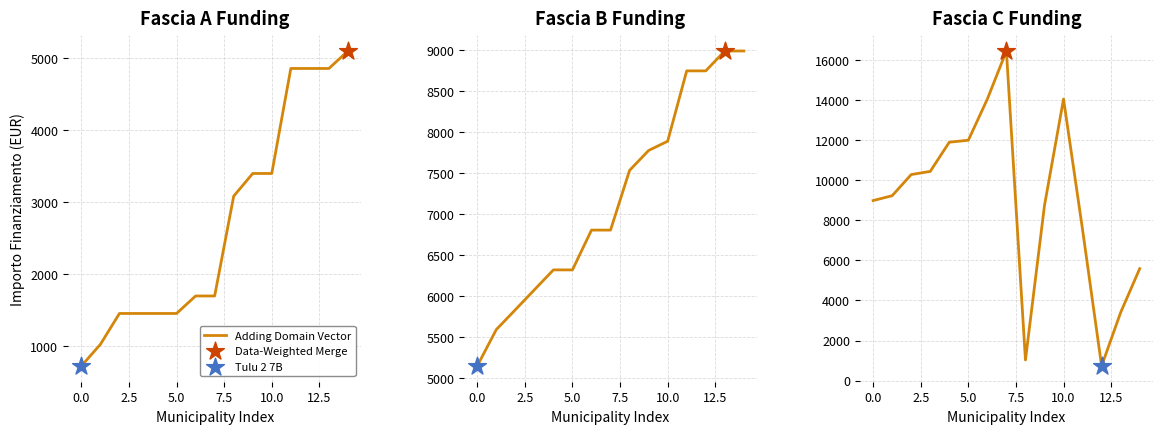

What is the ratio of the value at 11 to the value at 9?

0.9